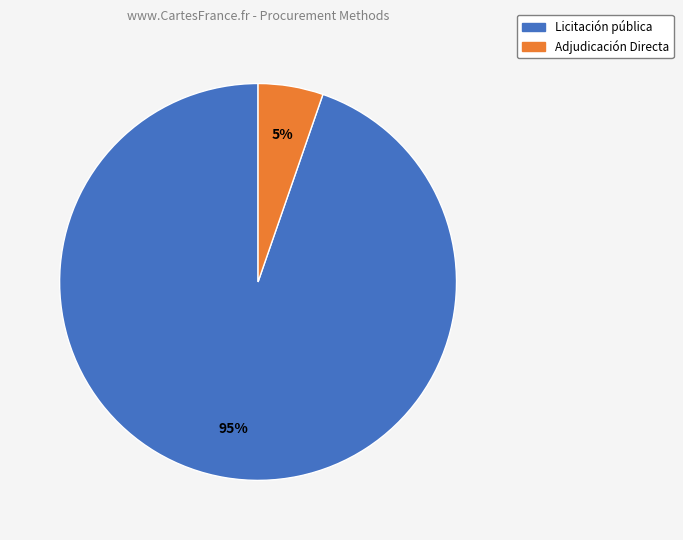

To the nearest percent, what is the average slice percentage?

50%